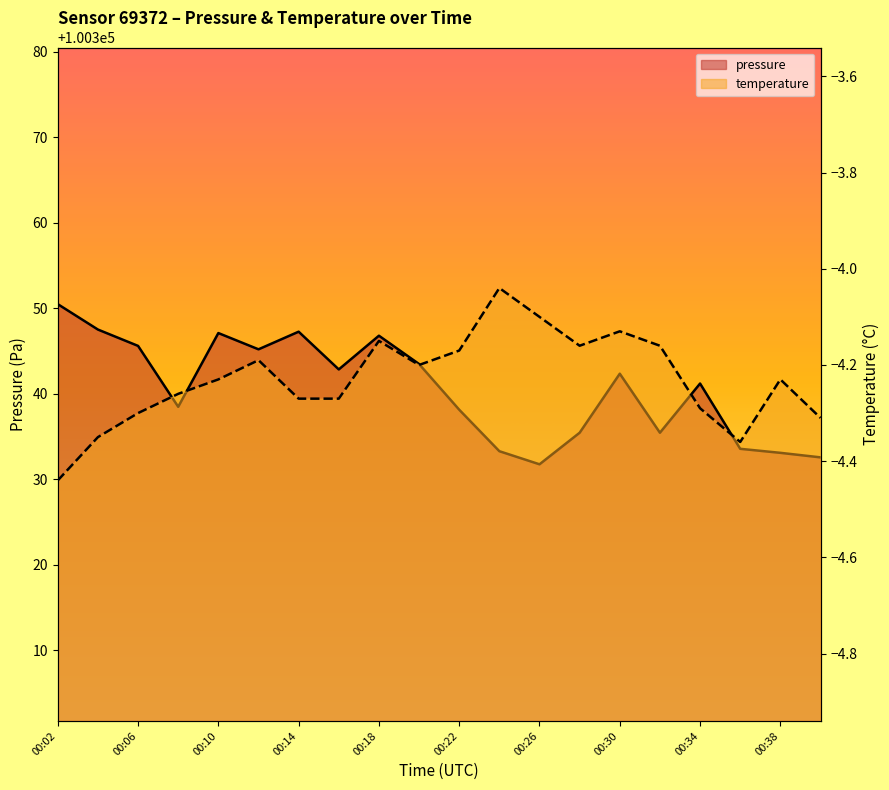

Which category has the highest value in the pressure series?

00:02